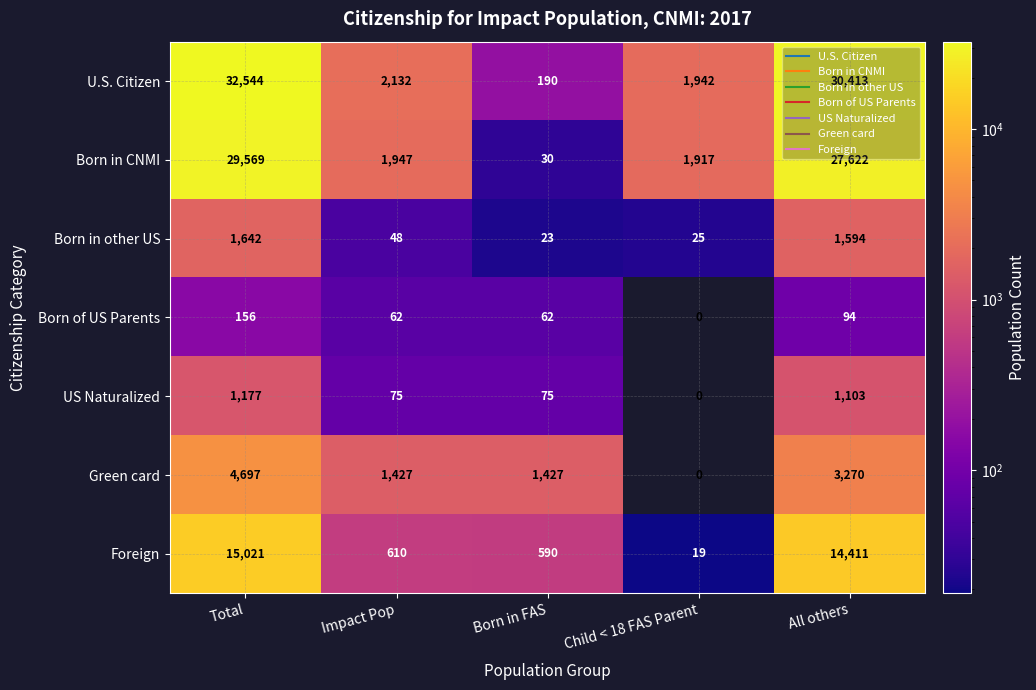

Read the Green card value at Total, to the nearest 10.

4700